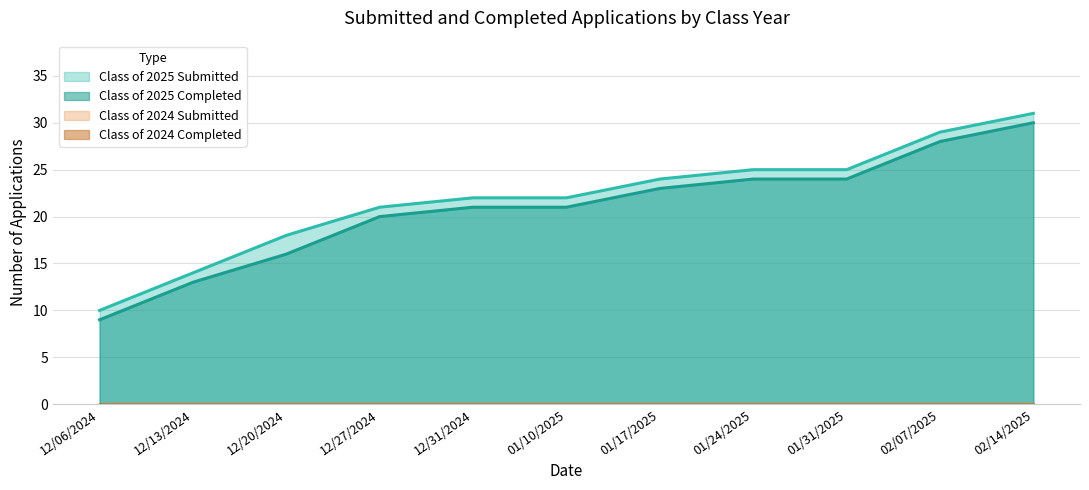

What is the difference between the highest and lowest values at 12/06/2024?

1